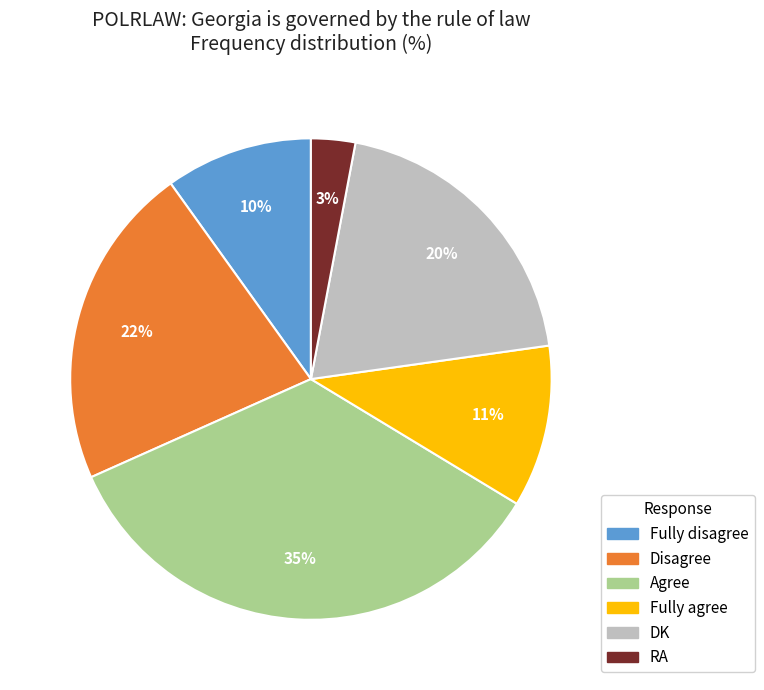

What is the ratio of the value at DK to the value at Fully disagree?

2.0